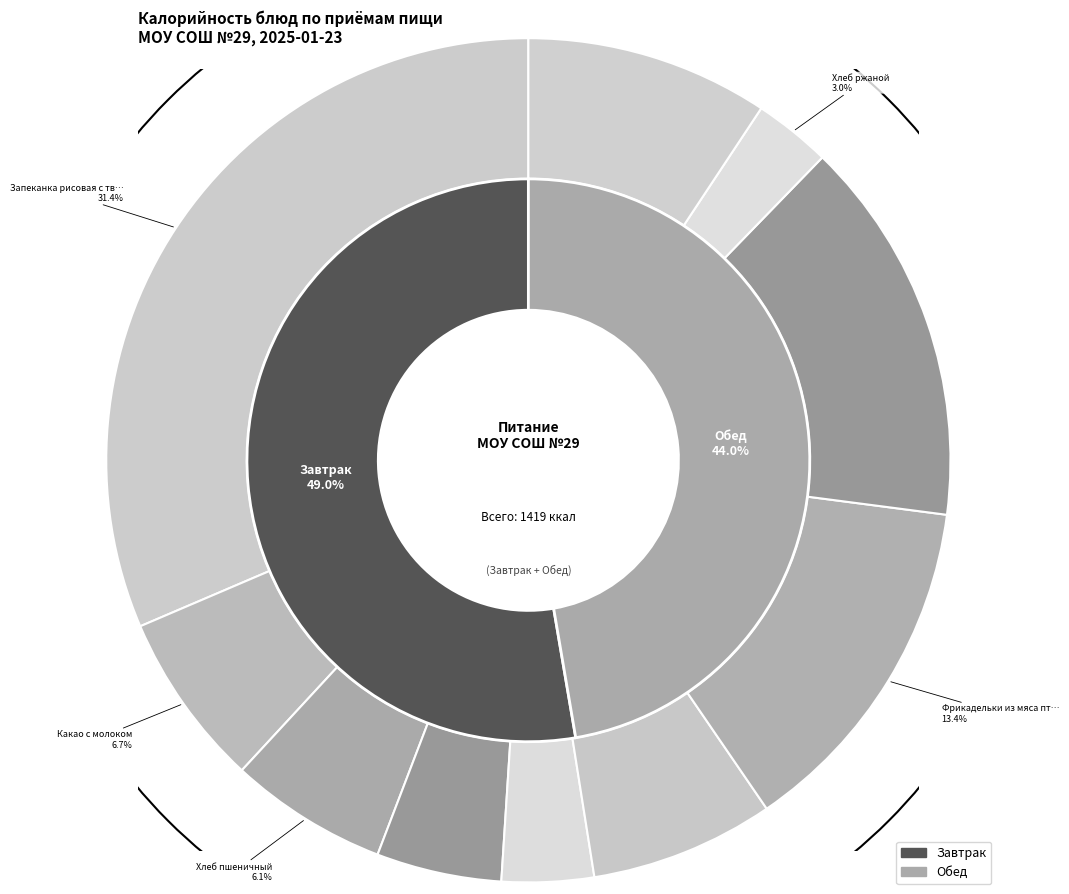

To the nearest percent, what is the average slice percentage?

10%